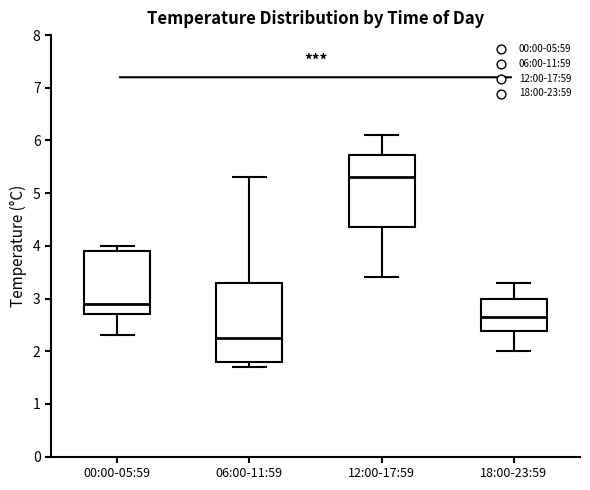

Where does the upper whisker of the box for 06:00-11:59 end on the y-axis? The values are not printed on the chart, so give them approximately, as read against the axis.

5.3